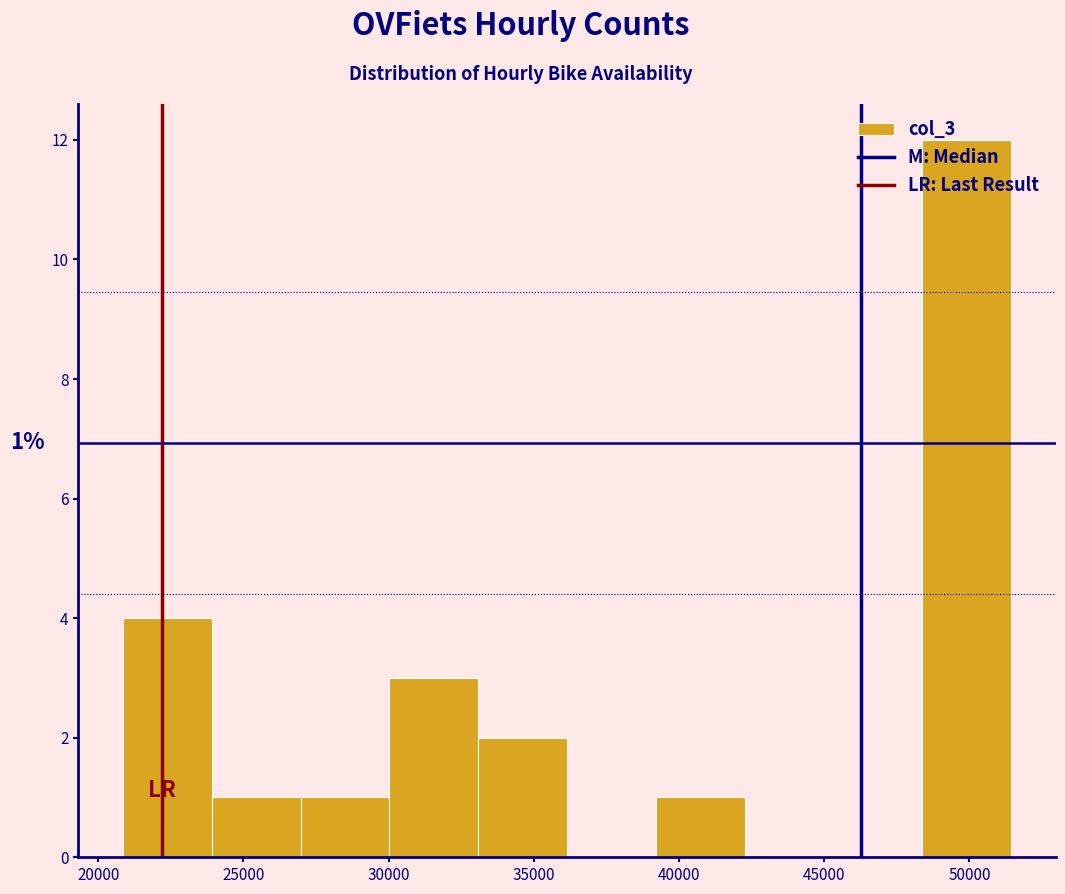

Which range on the x-axis has the tallest bar?

48500 to 51500